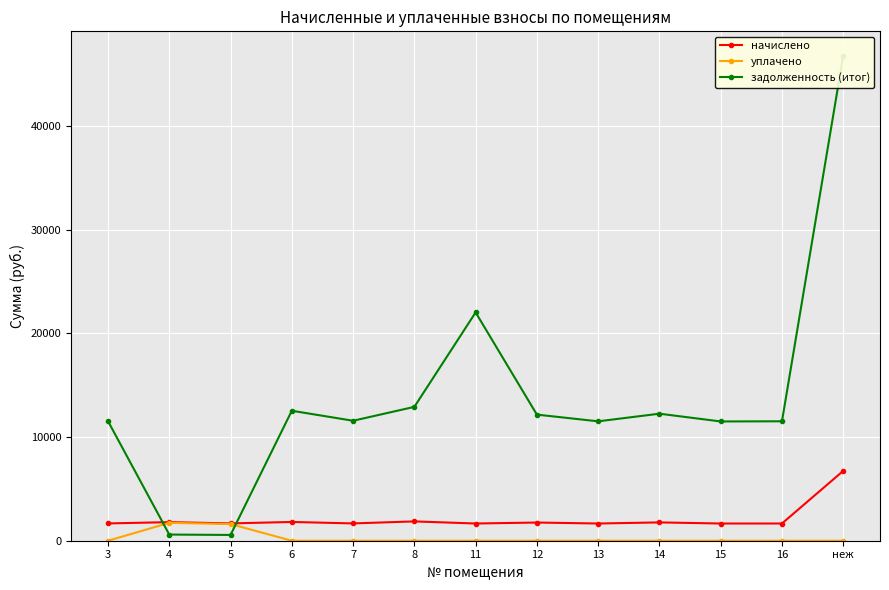

After their last crossing, which series has the higher values: задолженность (итог) or начислено?

задолженность (итог)